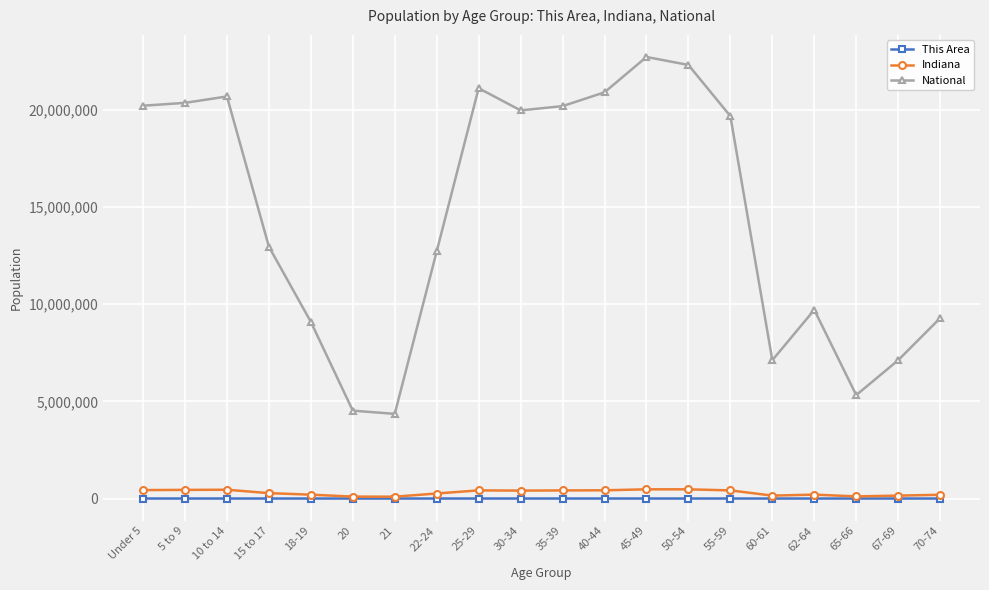

Is the value of National at 70-74 greater than the value of This Area at 55-59?

Yes